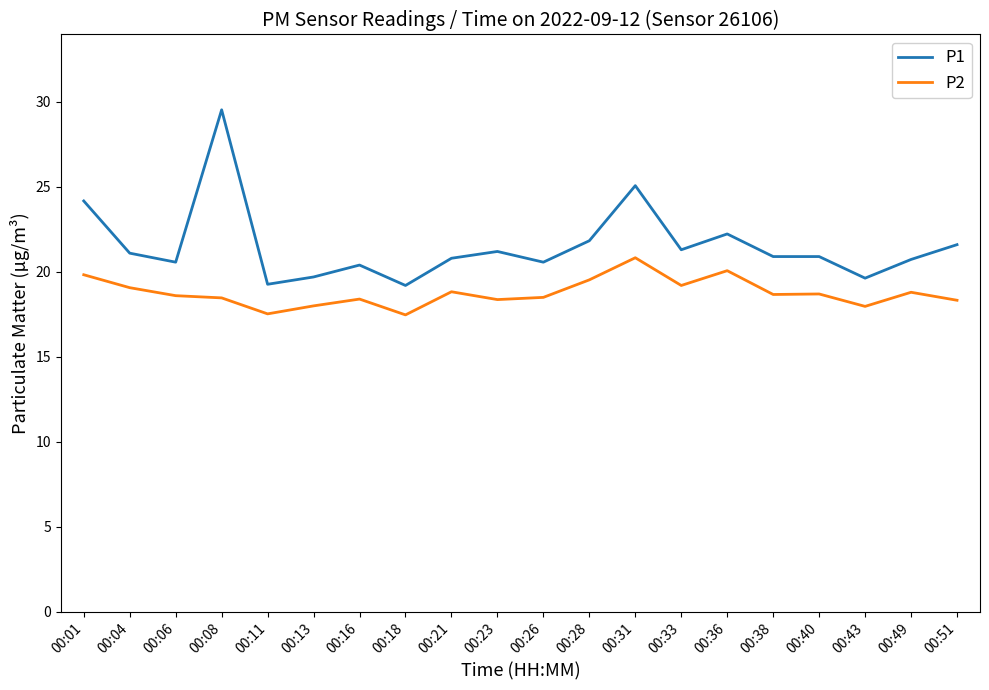

Rank the series by their maximum value, from highest to lowest.

P1, P2